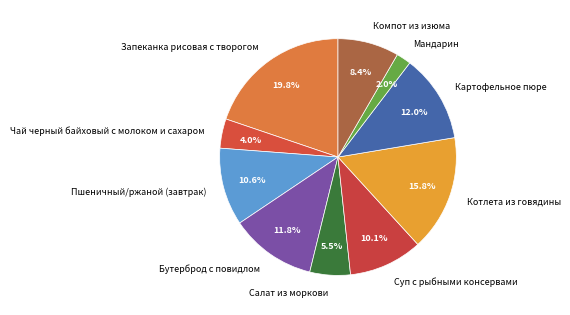

To the nearest percent, what is the average slice percentage?

10%